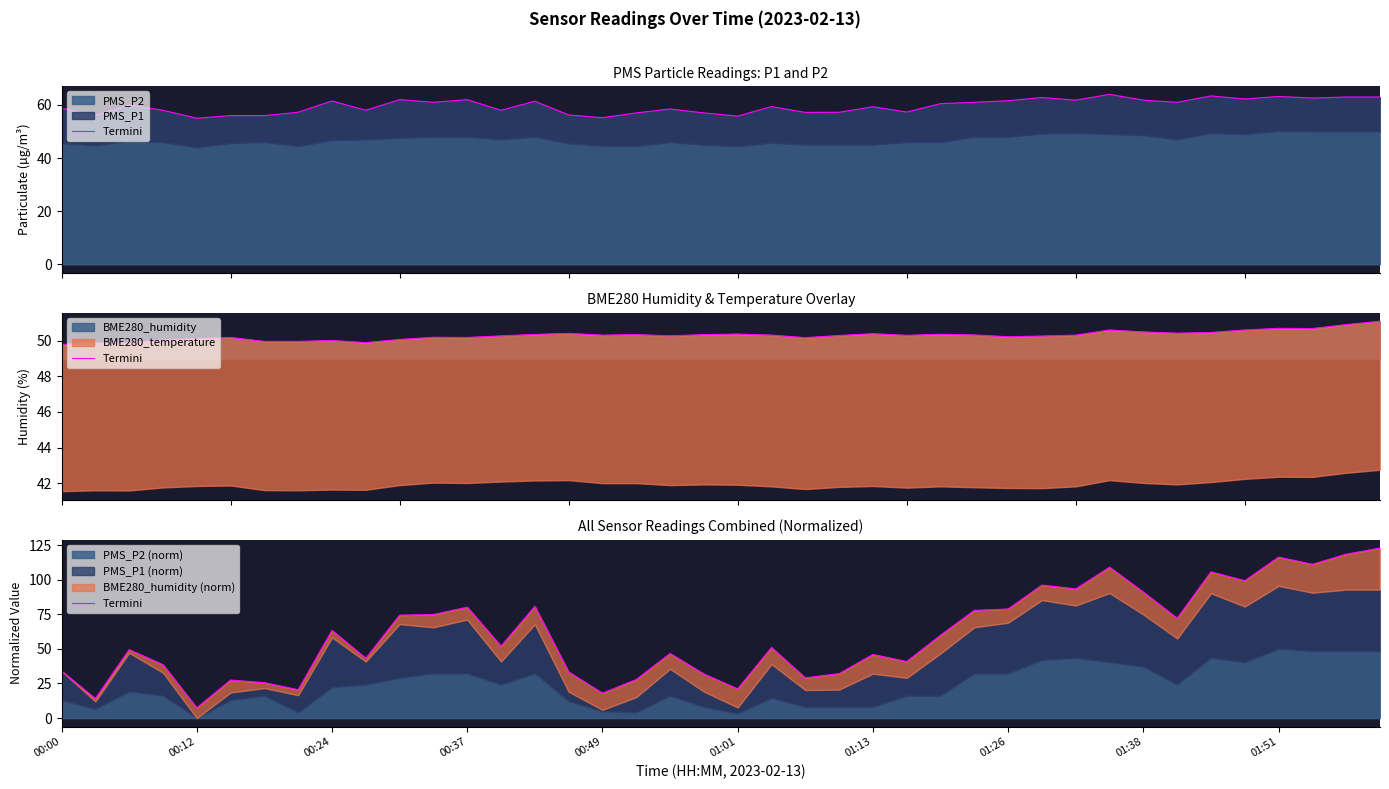

What is the change in value from 18 to 35?

+52.6